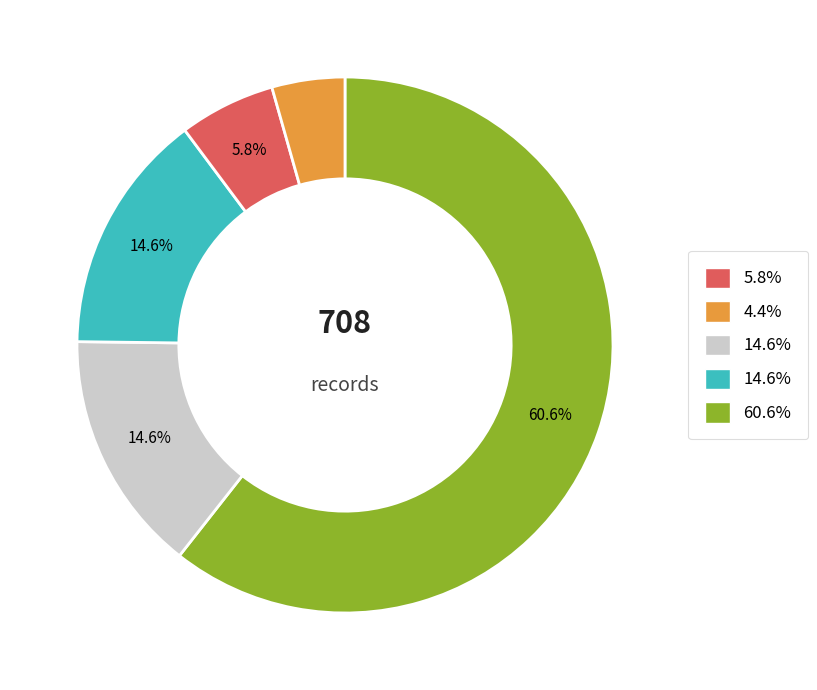

Does any single category account for the majority?

Yes